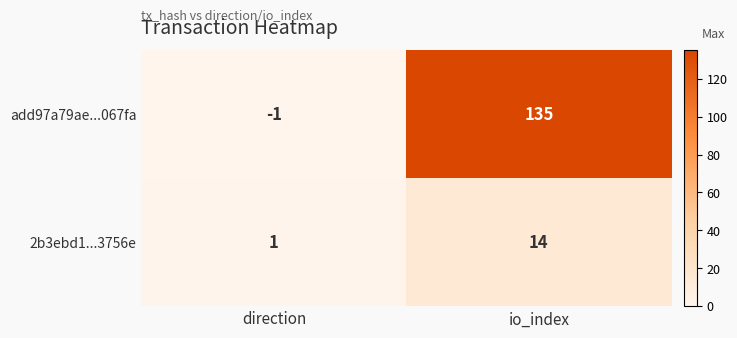

Between direction and io_index, which series saw the biggest shift?

add97a79ae...067fa